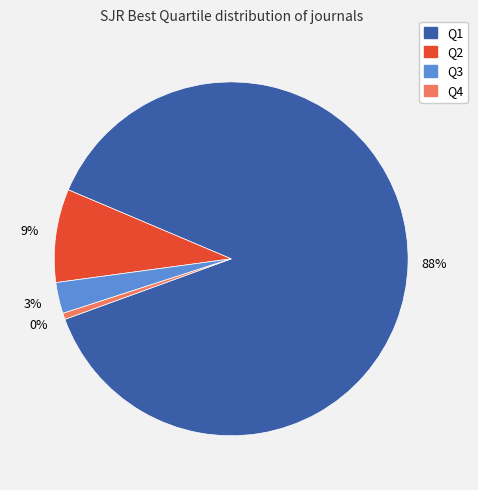

Which slice is the smallest?

Q4